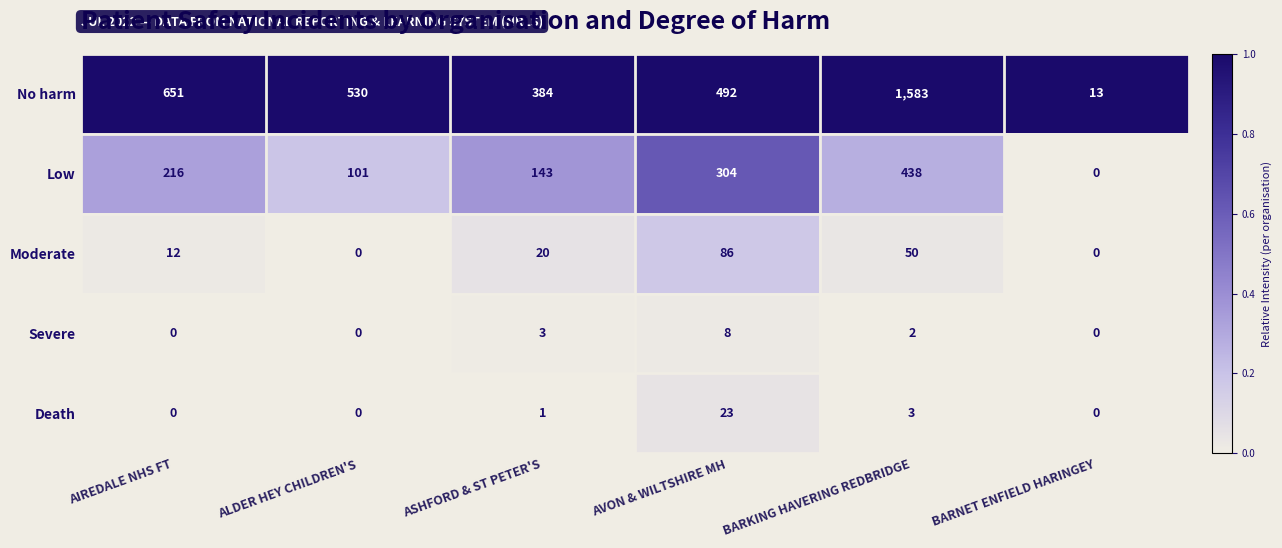

Rank the series at ASHFORD & ST PETER'S from highest to lowest value.

No harm, Low, Moderate, Severe, Death